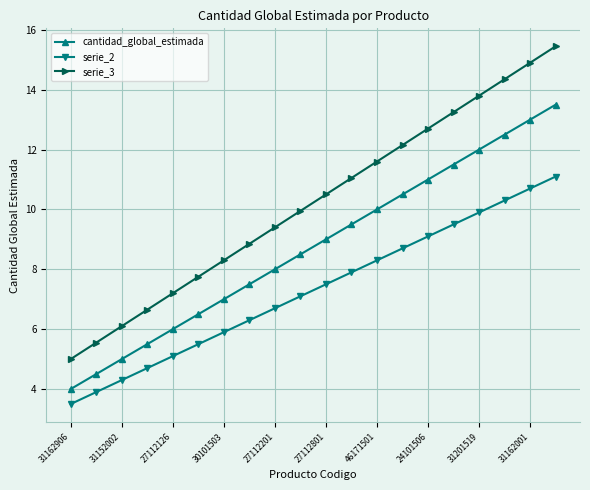

What is the lowest value of the serie_3 series?

5.0